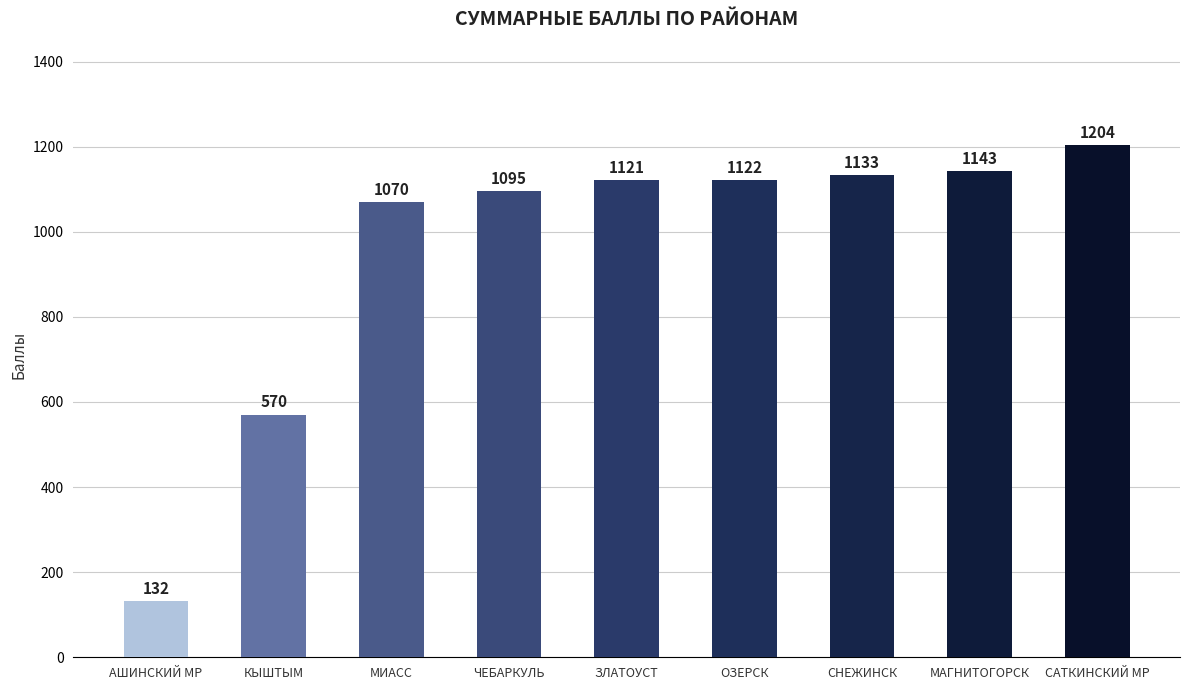

Are the bars horizontal?

No